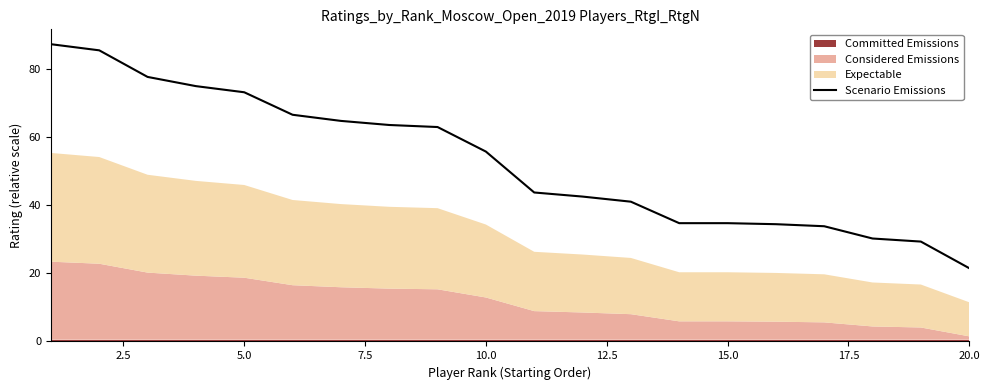

True or false: Scenario Emissions has a value of 21.5 at 20.0.

True